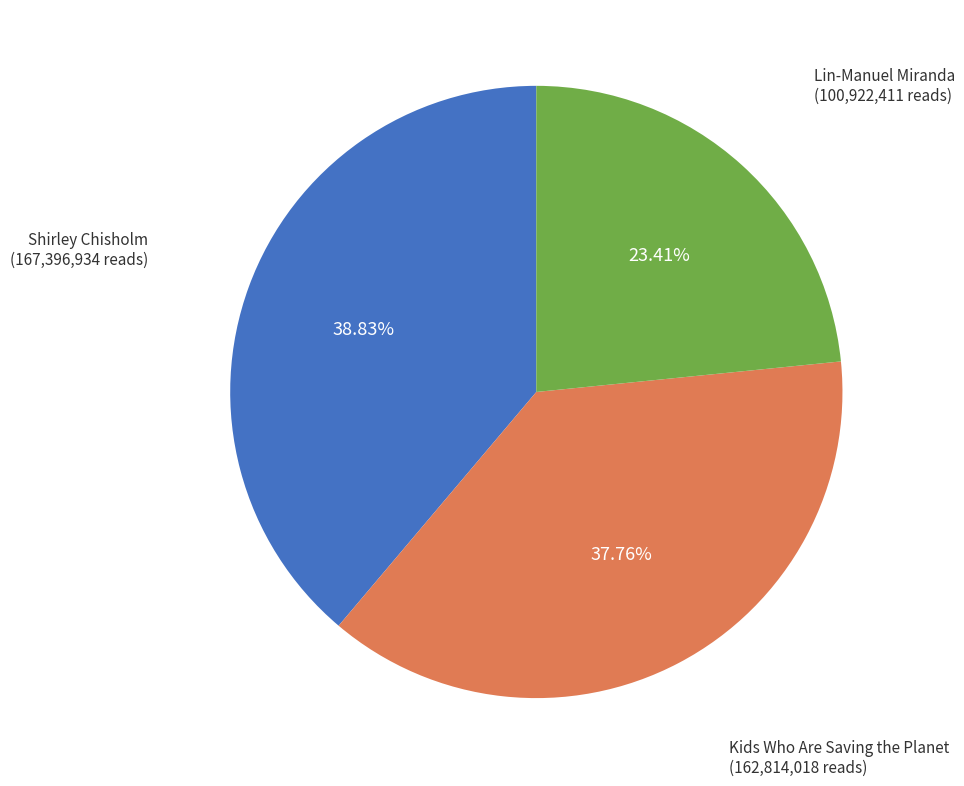

What is the total percentage of Lin-Manuel Miranda and Kids Who Are Saving the Planet?

61.2%